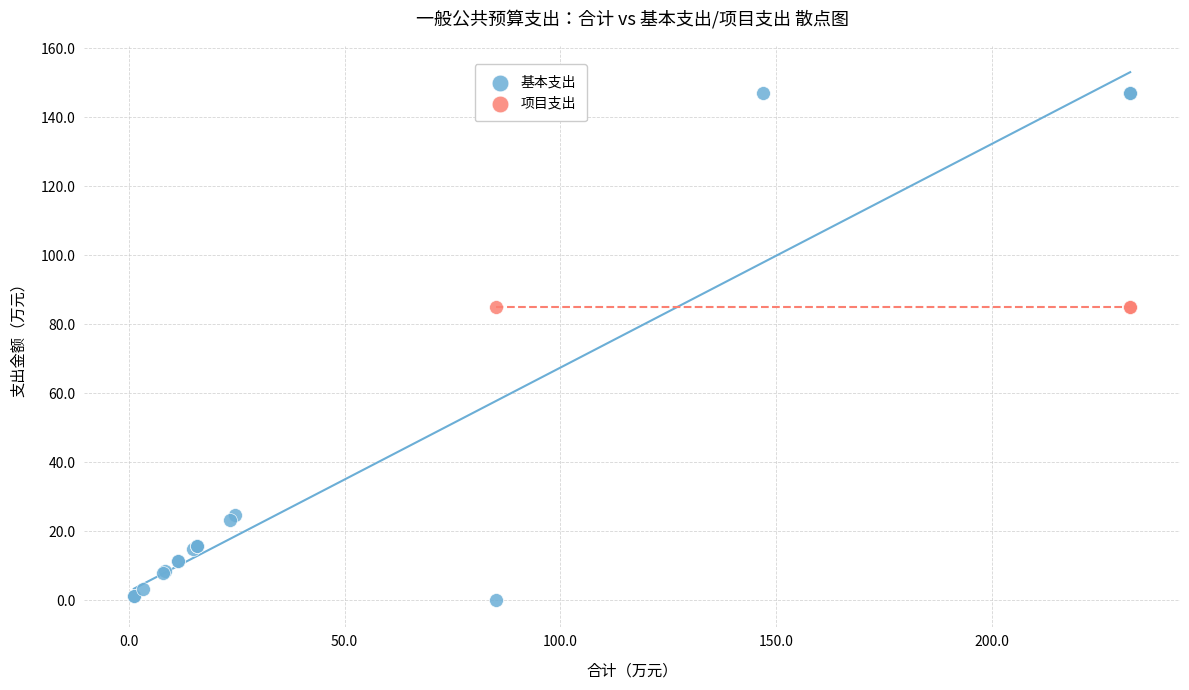

Which series reaches the maximum Y coordinate?

基本支出